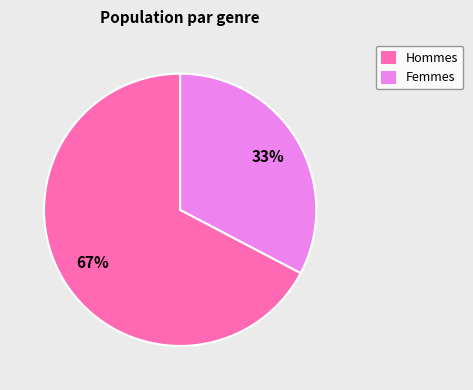

Does any single category account for the majority?

Yes